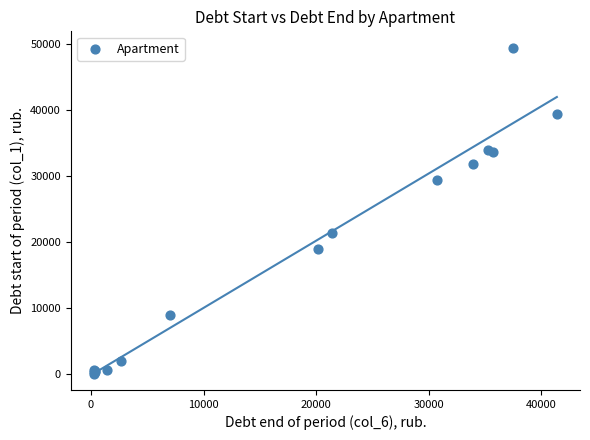

What Y value in the scatter plot is closest to 24727?

21344.2